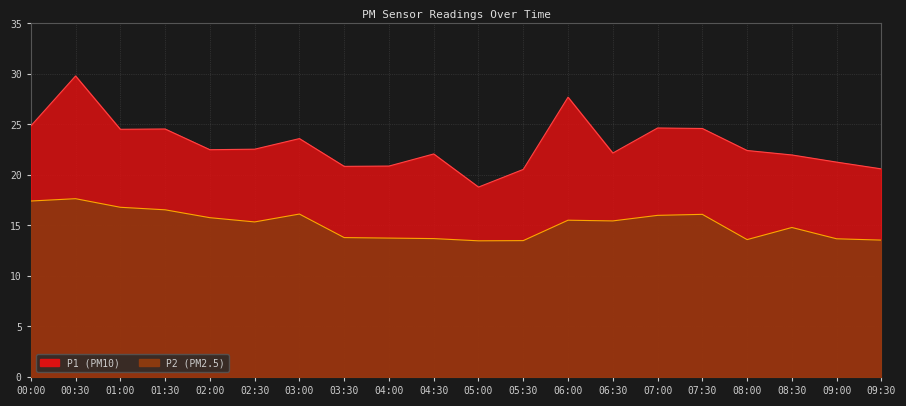

What is the difference between the highest and lowest values at 06:30?

6.7